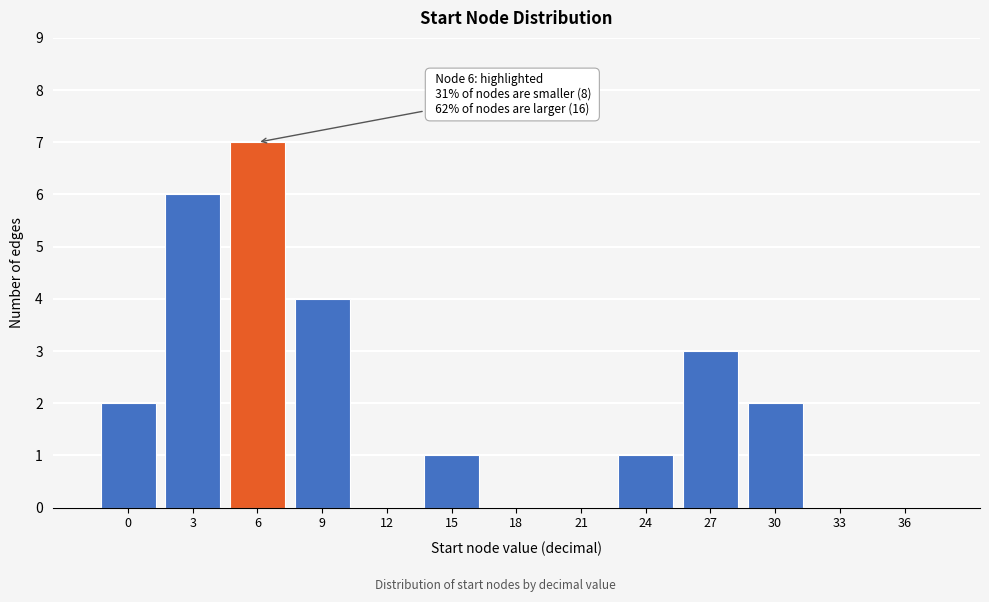

Reading left to right, extract all data points from this chart.

0=2	3=6	6=7	9=4	12=0	15=1	18=0	21=0	24=1	27=3	30=2	33=0	36=0